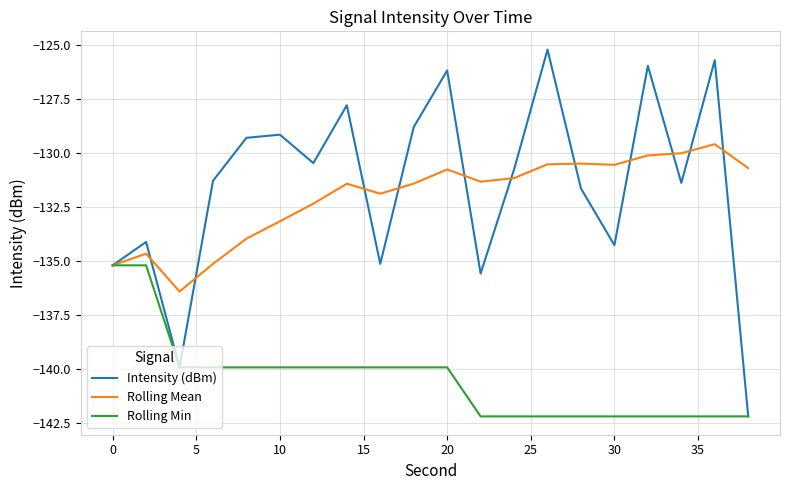

Which series ends up on top after the final intersection of Intensity (dBm) and Rolling Mean?

Rolling Mean